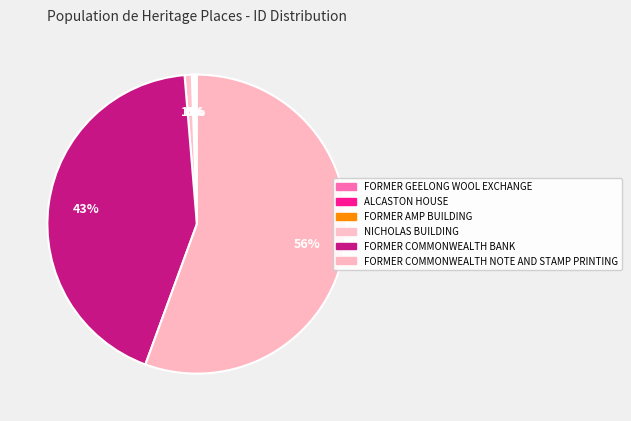

Which category has the biggest portion of the pie?

FORMER COMMONWEALTH NOTE AND STAMP PRINTING